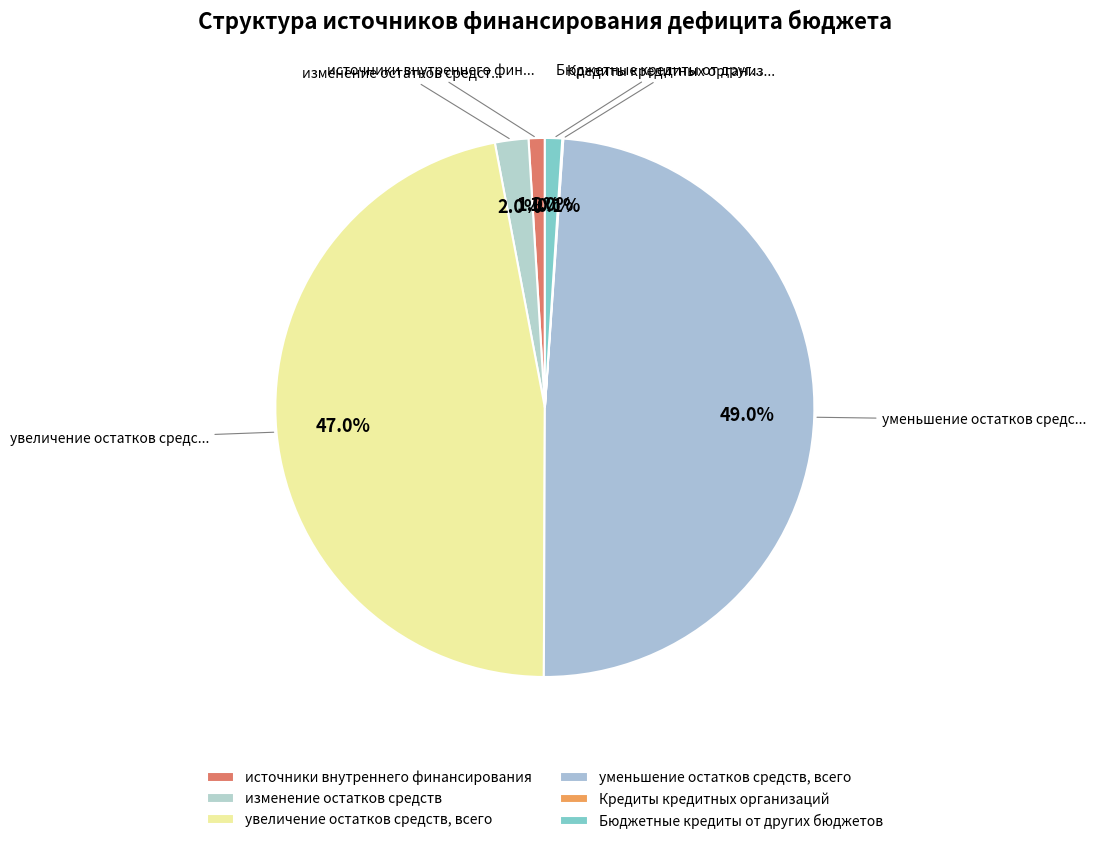

Which slice is the largest?

уменьшение остатков средств, всего